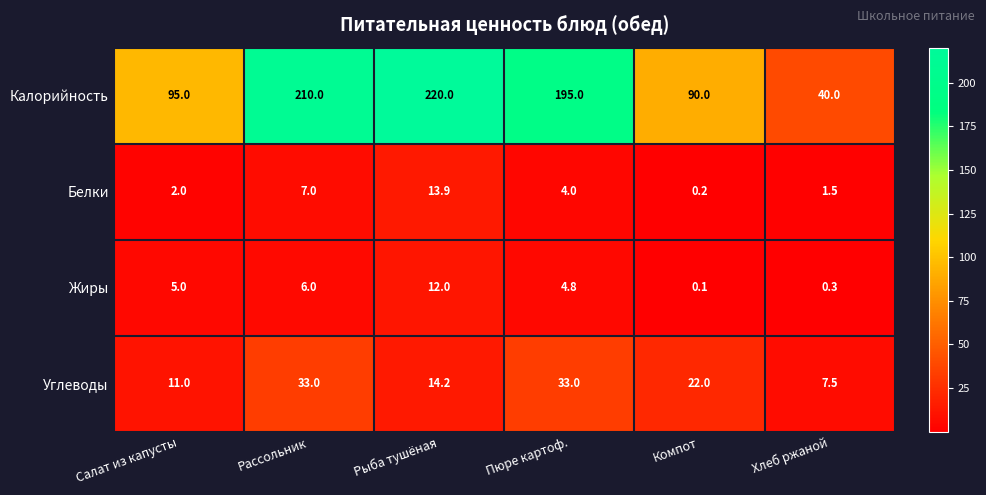

What is the total value across all series at Салат из капусты?

113.0